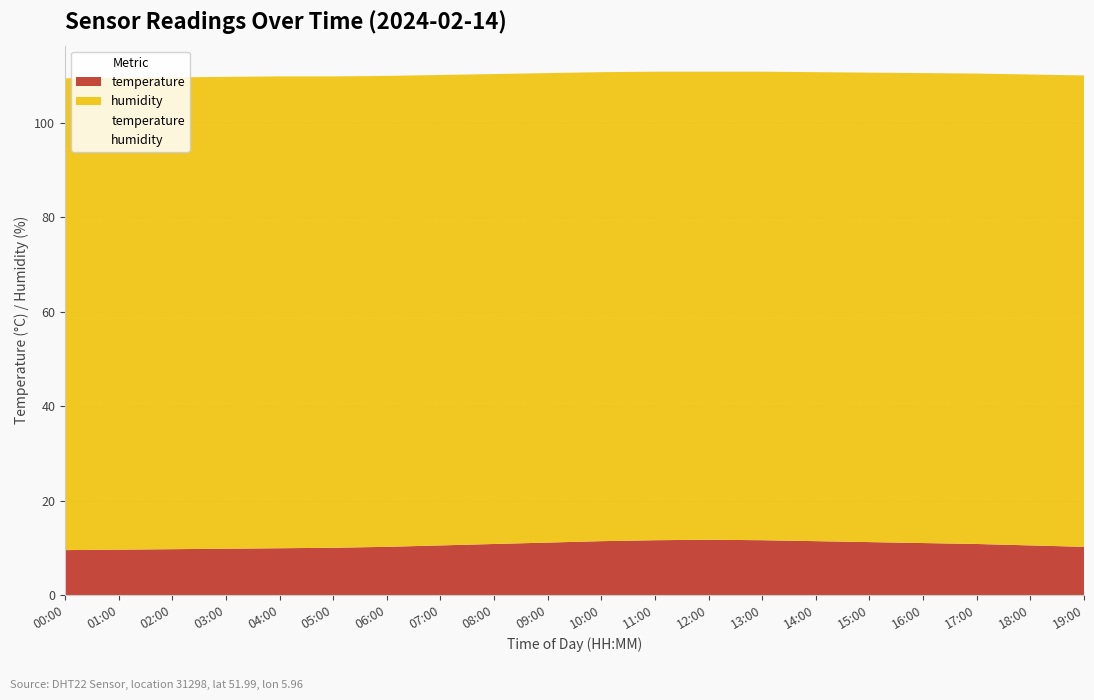

Which label corresponds to the smallest value in the chart?

00:00